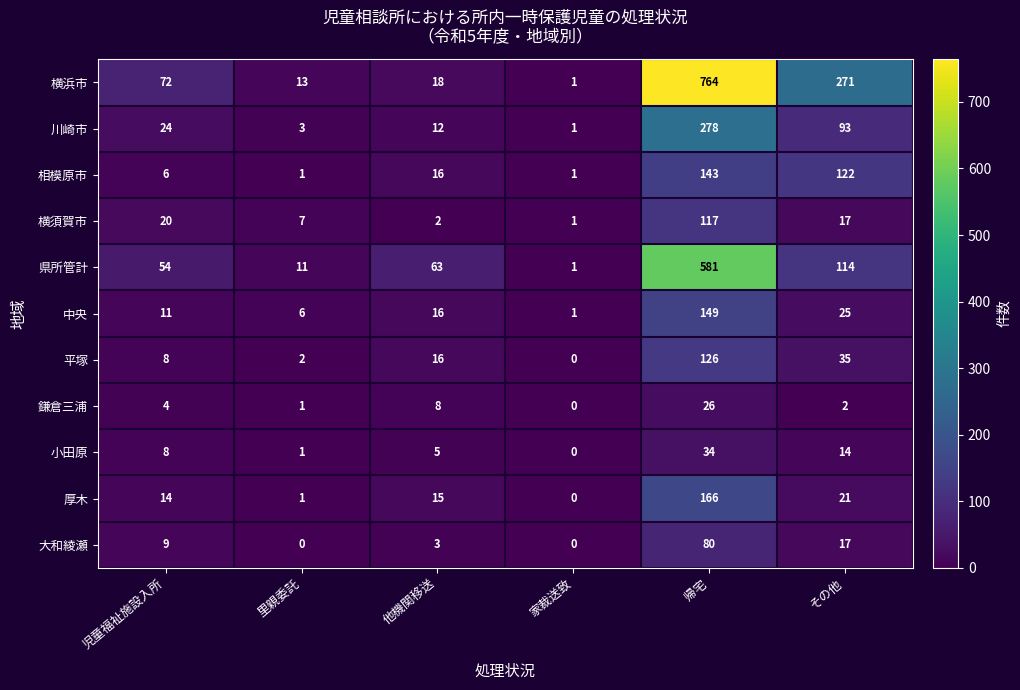

Read the 小田原 value at 帰宅.

34